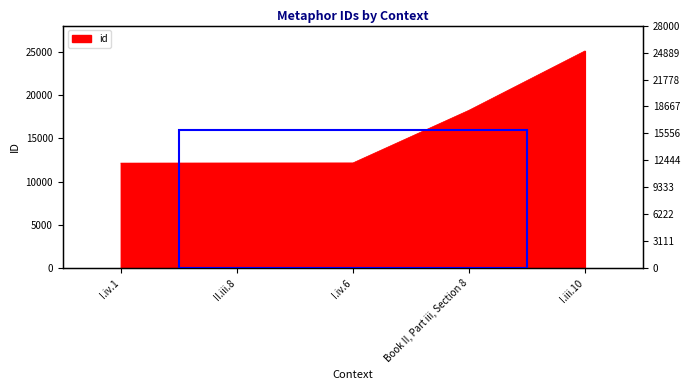

List the labels in order of value, smallest first.

I.iv.1, II.iii.8, I.iv.6, Book II, Part iii, Section 8, I.iii.10